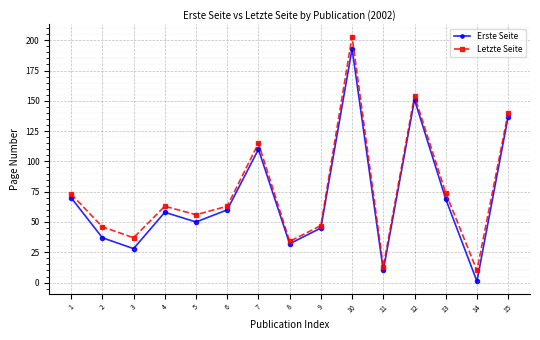

Rank the series at 5 from lowest to highest value.

Erste Seite, Letzte Seite